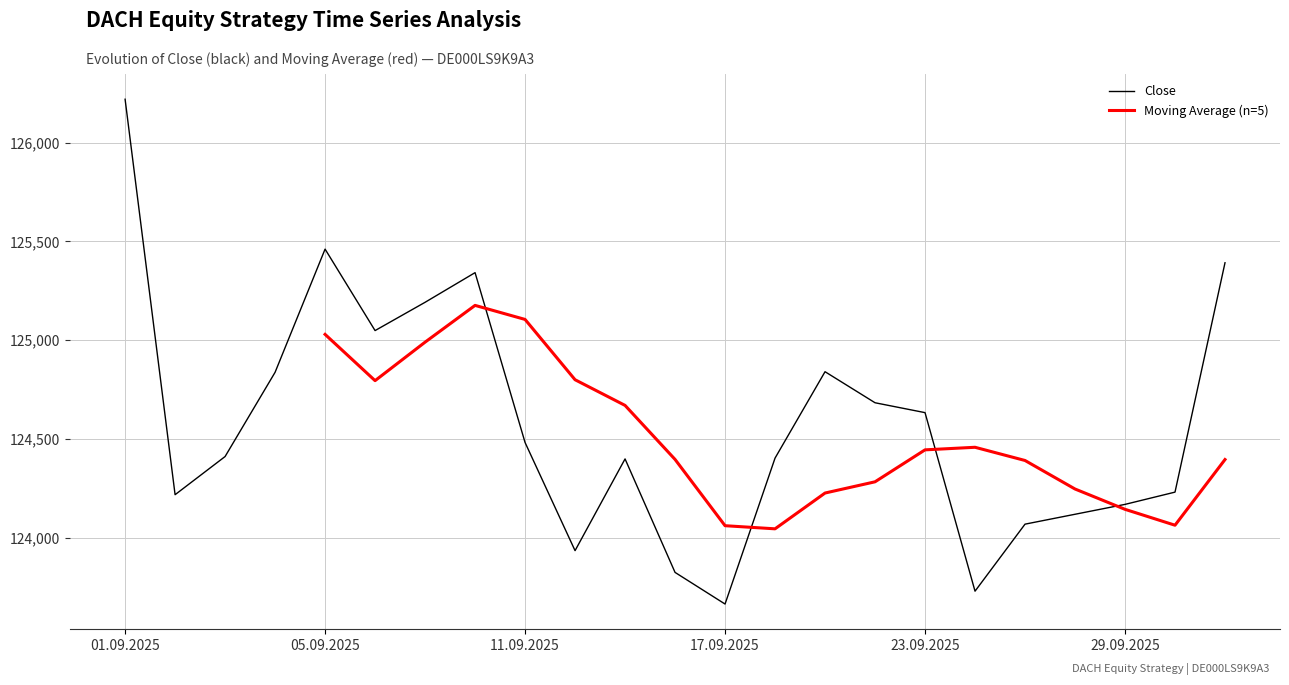

True or false: Low and Open cross at least once.

False